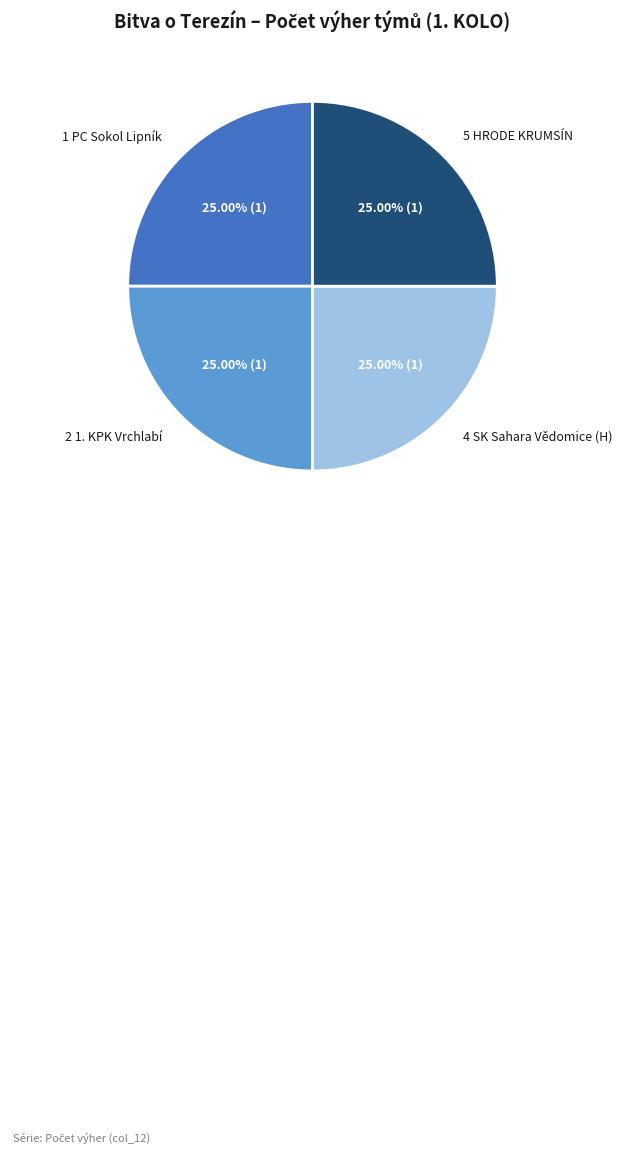

To the nearest percent, what is the difference between the largest and smallest slice percentages?

0%